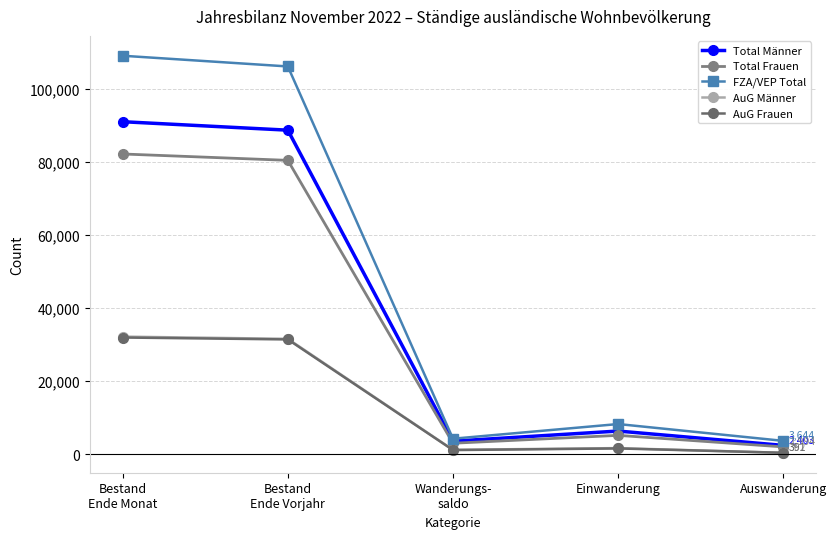

True or false: FZA/VEP Total has more than 2 points higher than both neighbors.

False